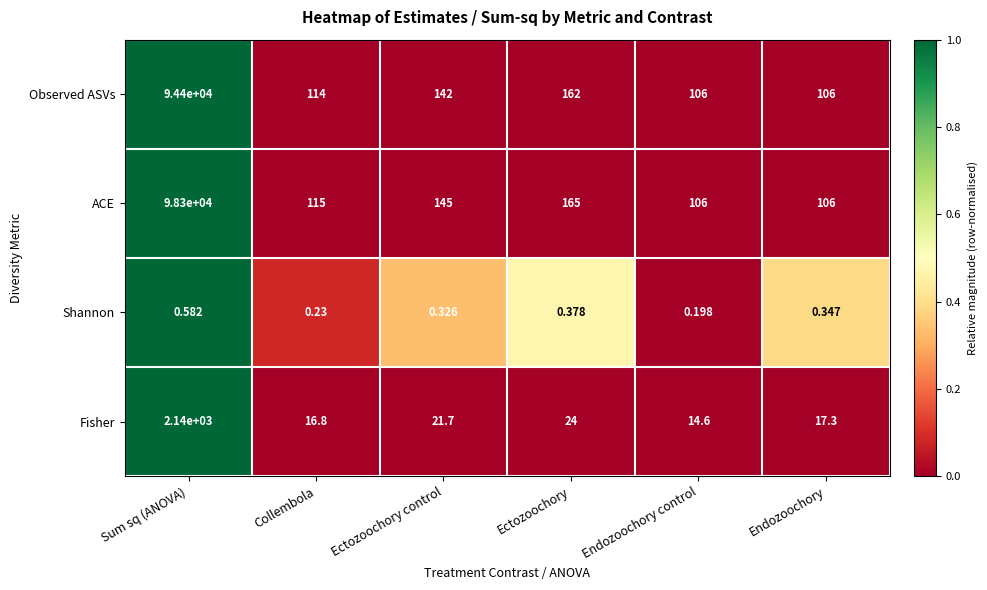

Where is Shannon nearest to the value 0?

Endozoochory control